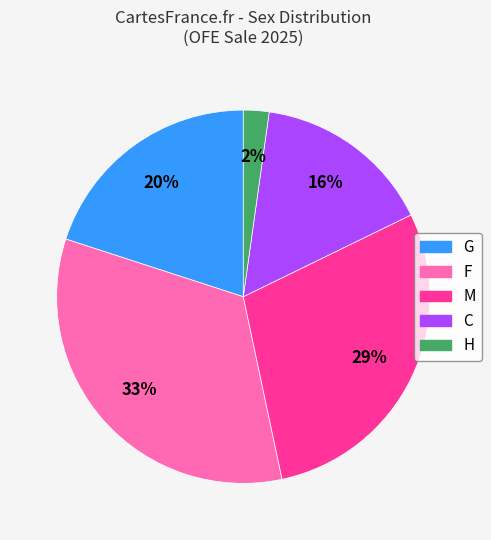

Is there a majority slice in this chart?

No